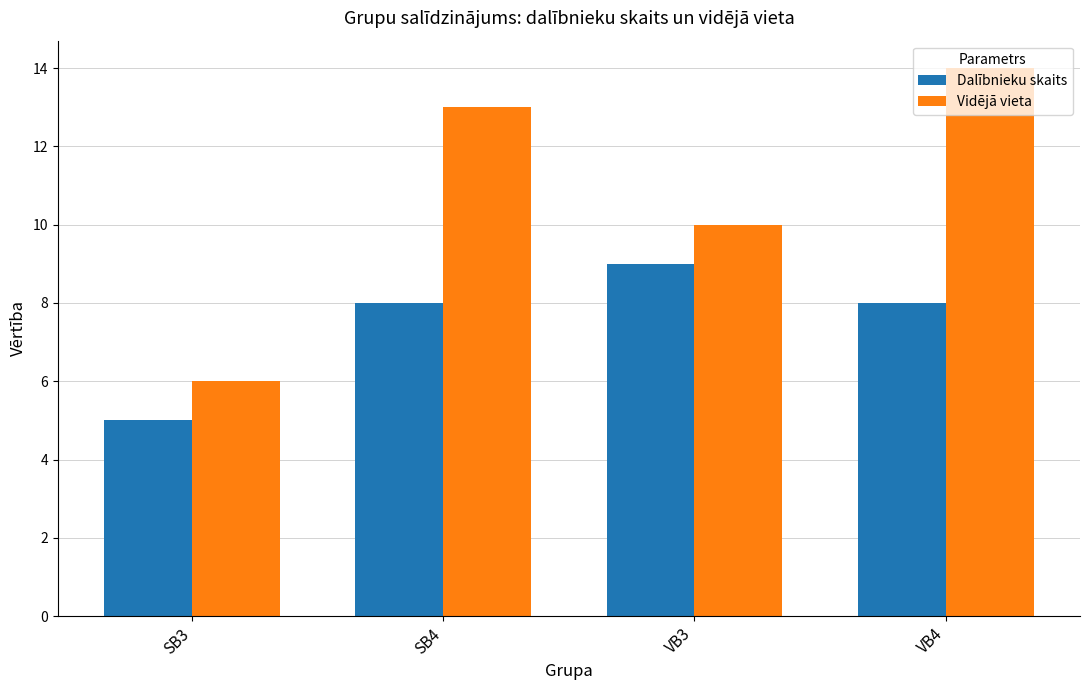

The Dalībnieku skaits series shows 3 at VB4. True or false?

False